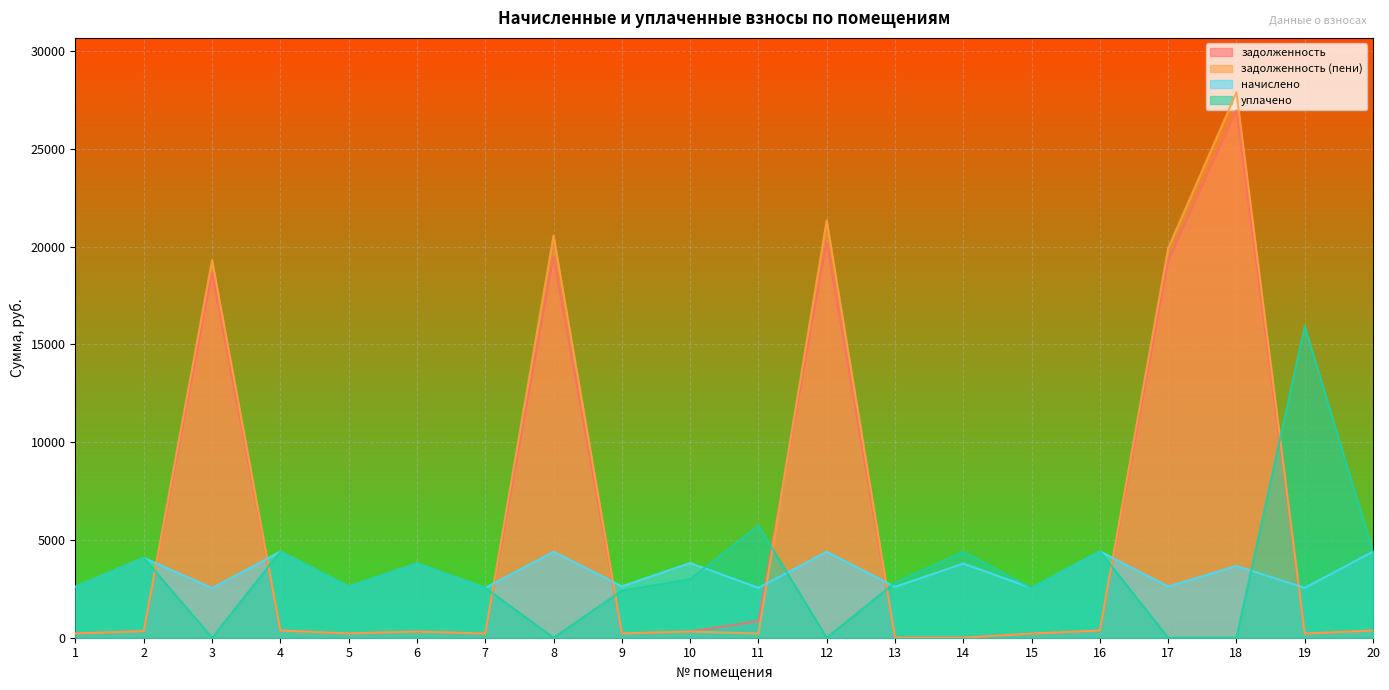

What are all the series names shown in the legend?

задолженность, задолженность (пени), начислено, уплачено